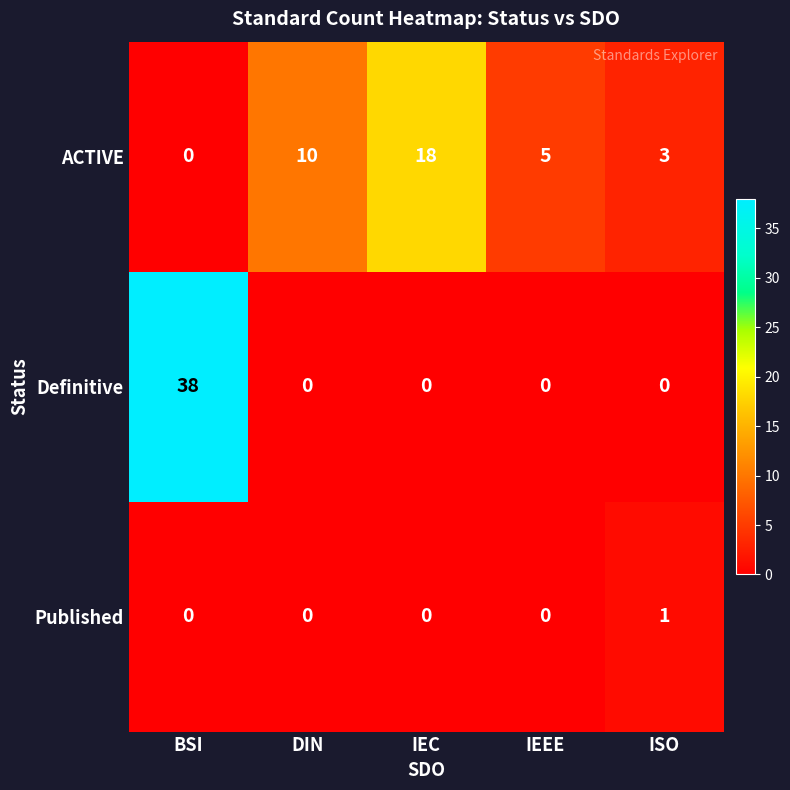

At which category is the sum across all series the highest?

BSI